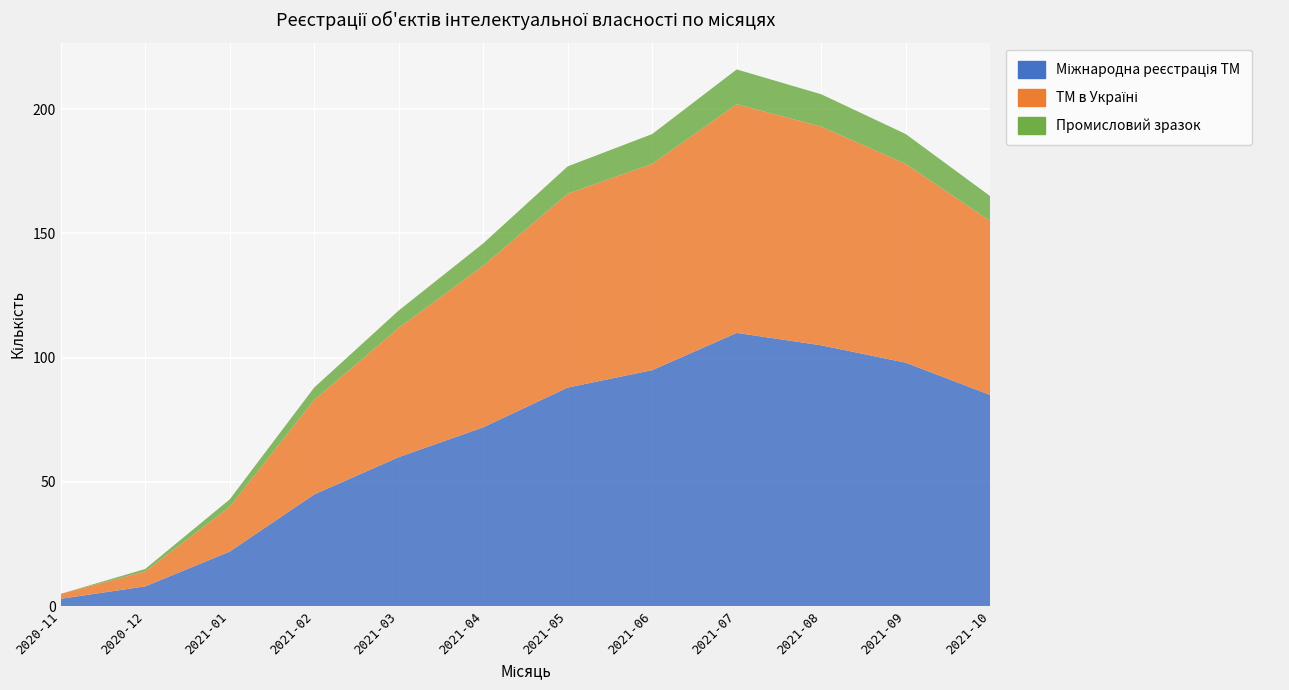

Reading right to left, list all the values displayed in this chart.

Міжнародна реєстрація ТМ: 85	98	105	110	95	88	72	60	45	22	8	3
ТМ в Україні: 70	80	88	92	83	78	65	52	38	18	6	2
Промисловий зразок: 10	12	13	14	12	11	9	7	5	3	1	0